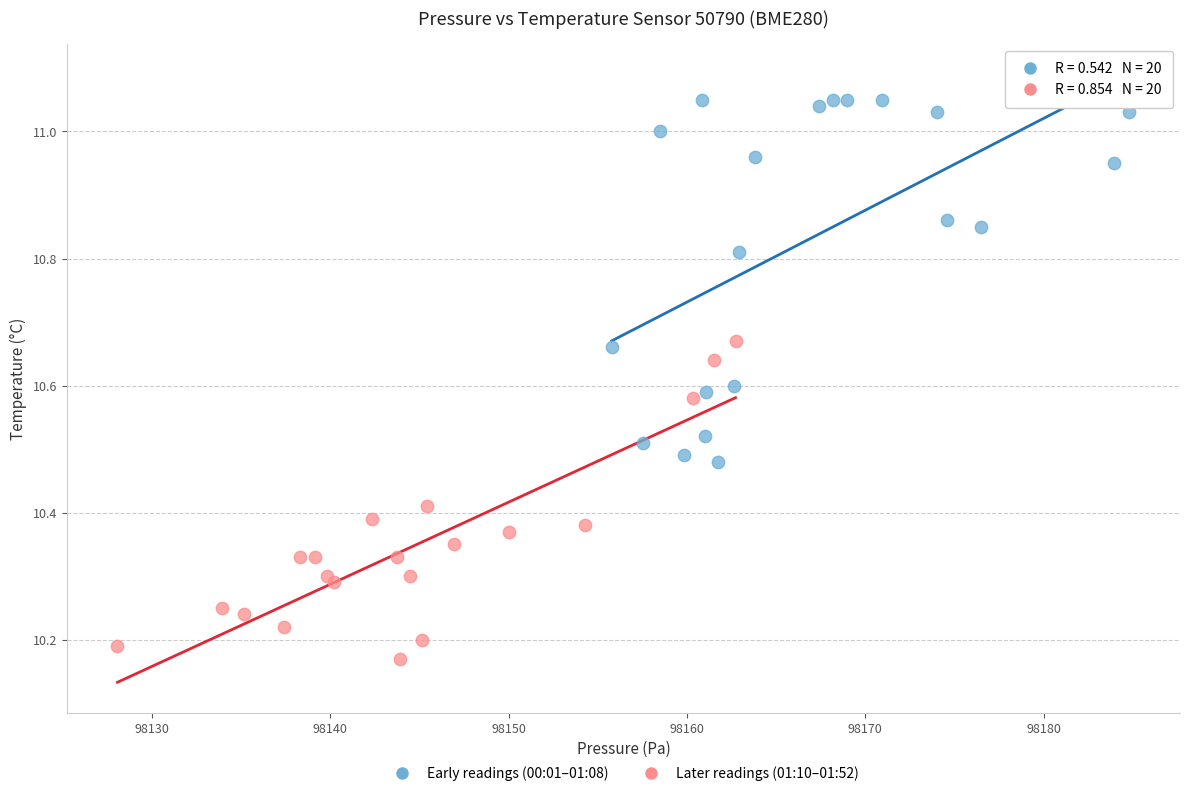

What are all the series names shown in the legend?

Early readings (00:01–01:08), Later readings (01:10–01:52)